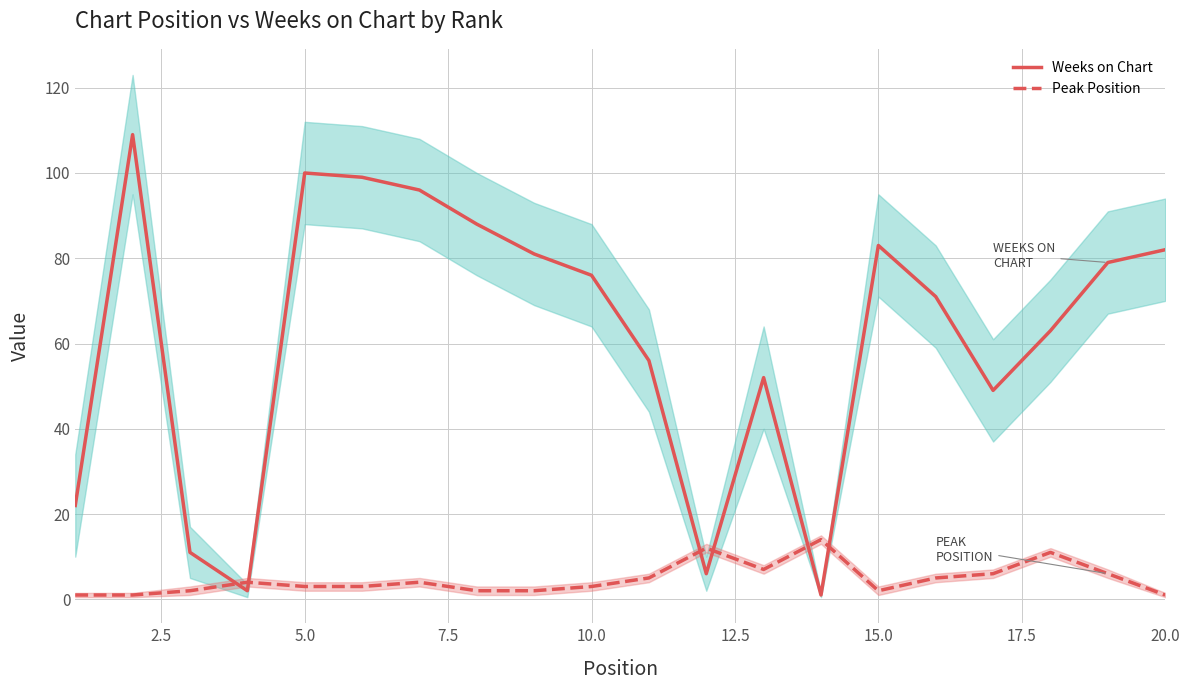

True or false: Weeks on Chart has a value of 76 at 10.0.

True